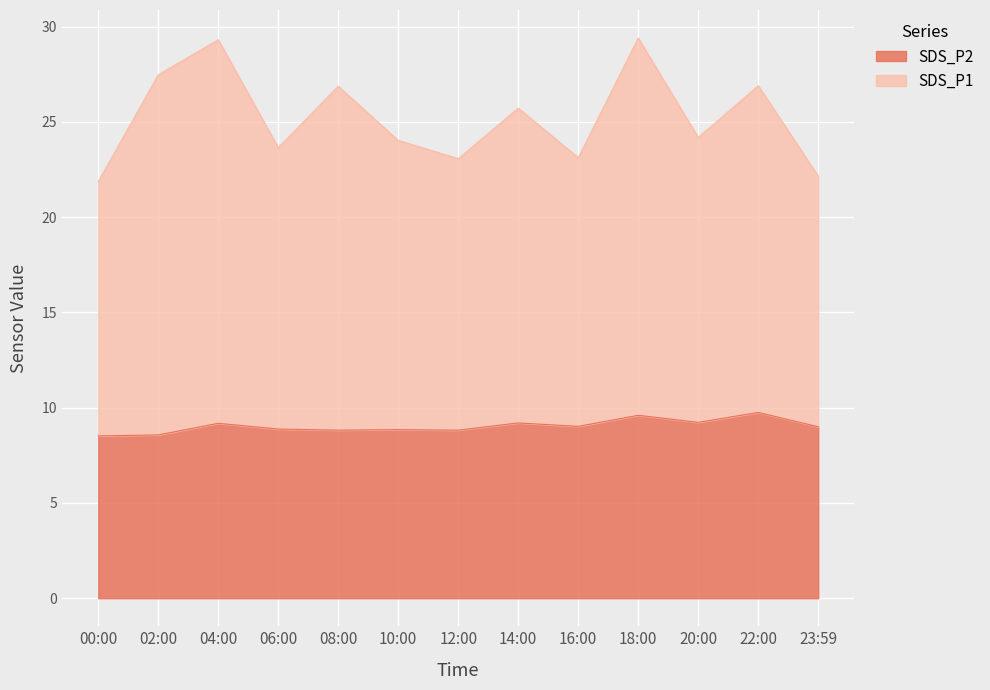

What is the minimum value shown in the chart?

8.5